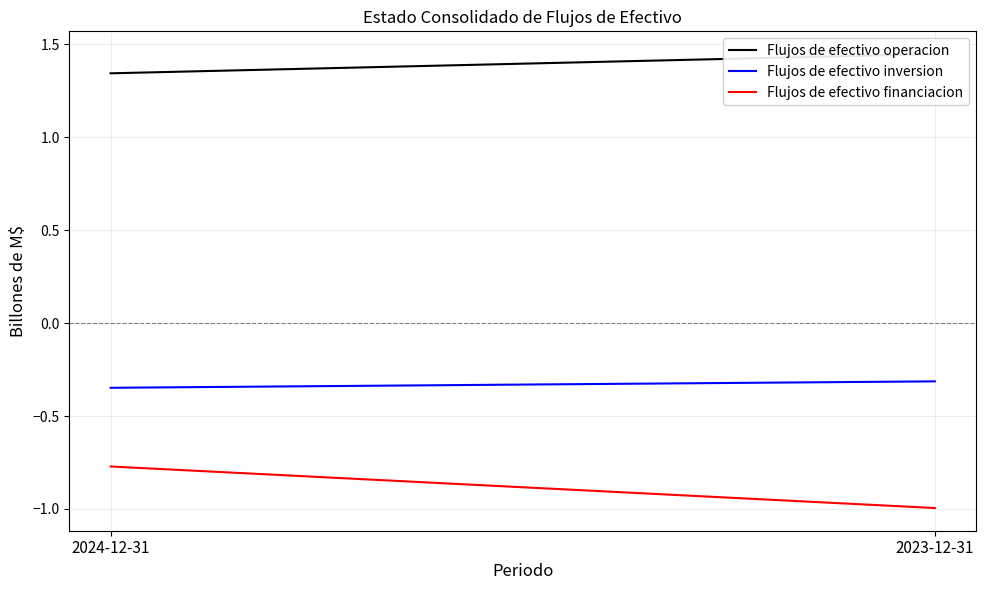

At which label is Flujos de efectivo operacion closest to 1?

2024-12-31